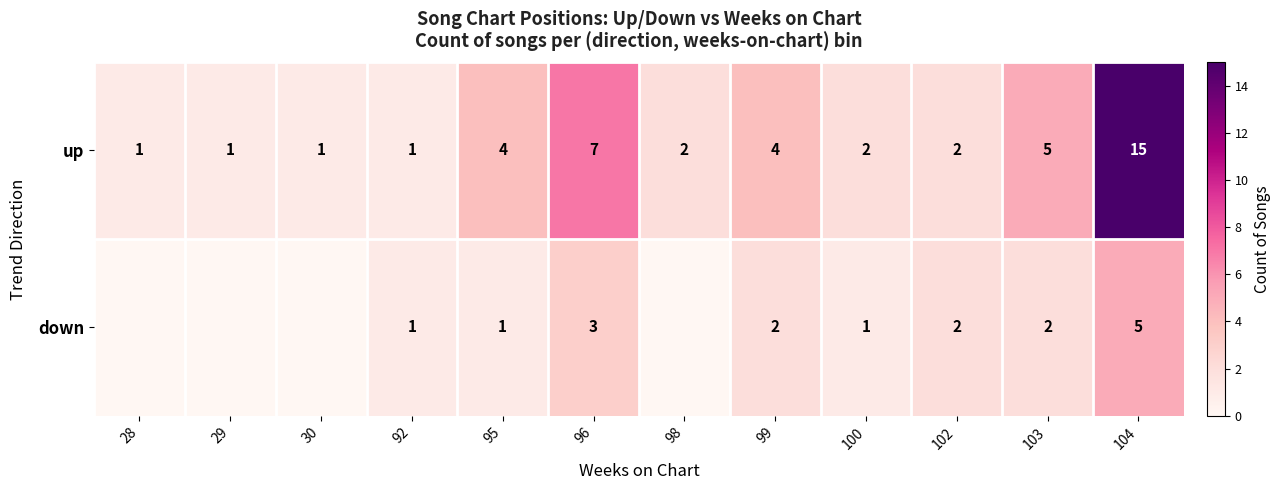

The up series shows 5 at 104. True or false?

False